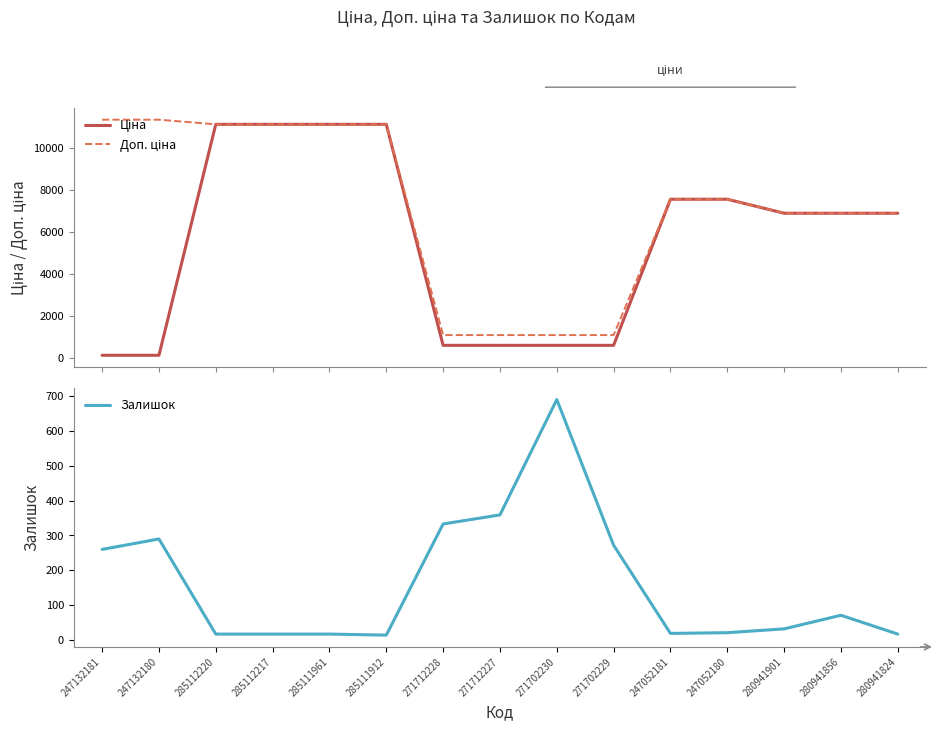

At 285111912, list the series in order from smallest to largest.

Залишок, Ціна, Доп. ціна